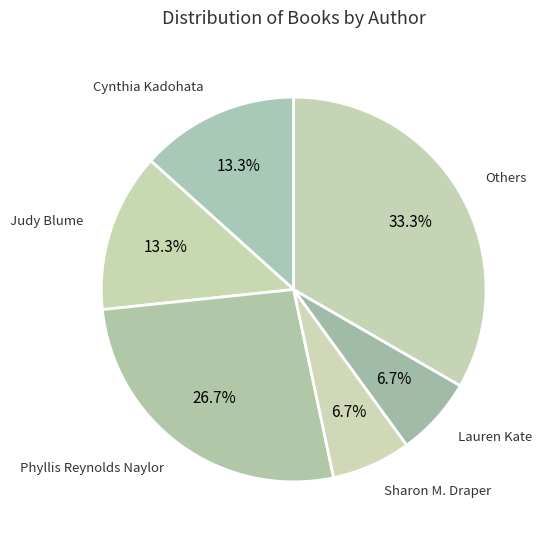

What is the largest slice in the pie chart?

Others